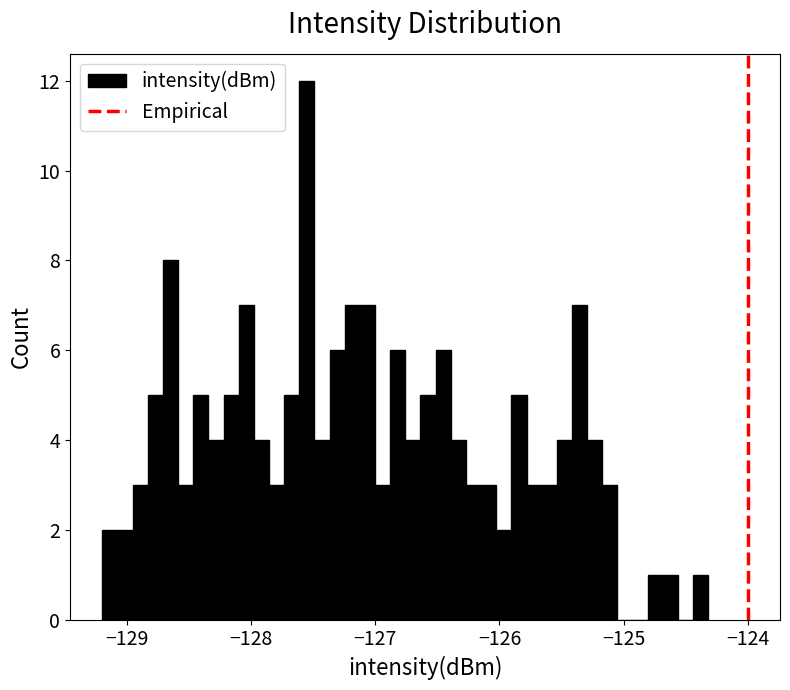

Read against the x-axis, roughly where is the centre of the tallest bar?

-127.6